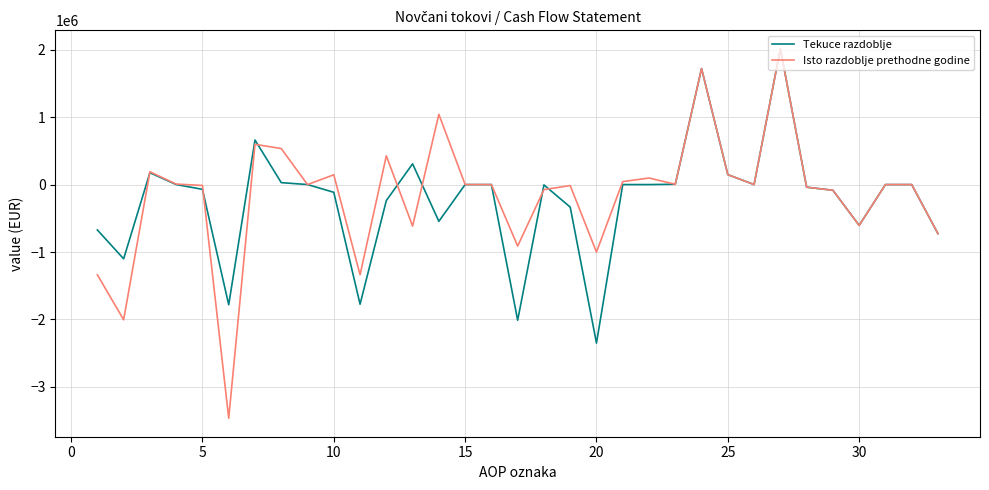

Which series has the largest range (max minus min)?

Isto razdoblje prethodne godine